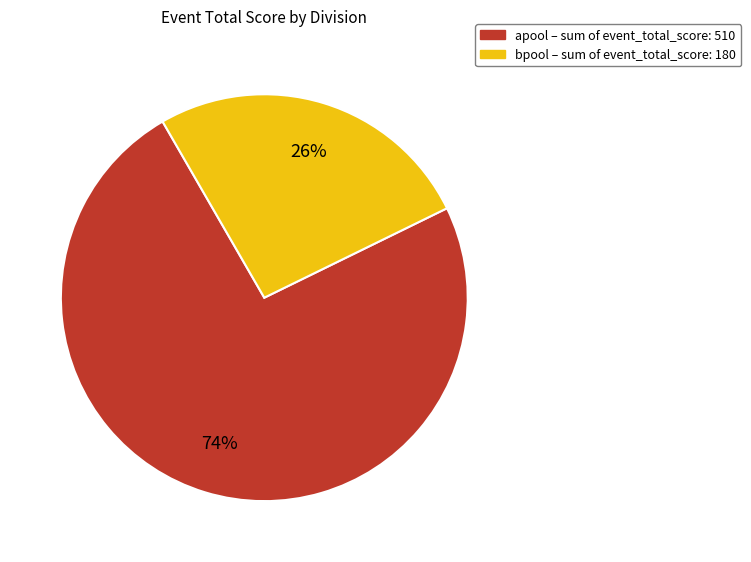

To the nearest percent, what portion does apool – sum of event_total_score: 510 represent?

74%